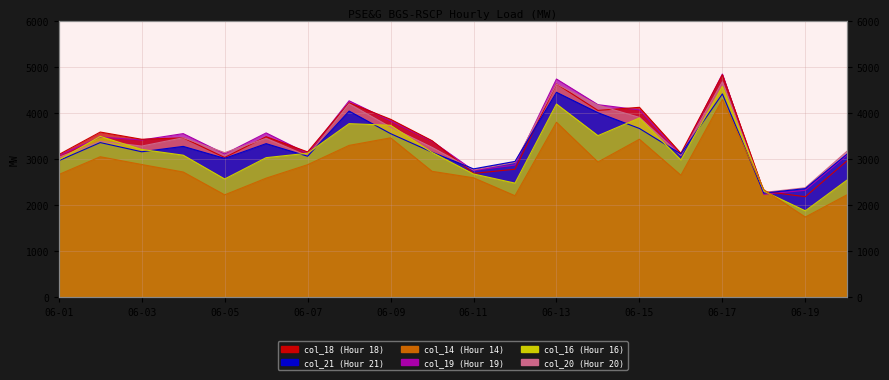

What is the average value of the col_19 (Hour 19) series?

3450